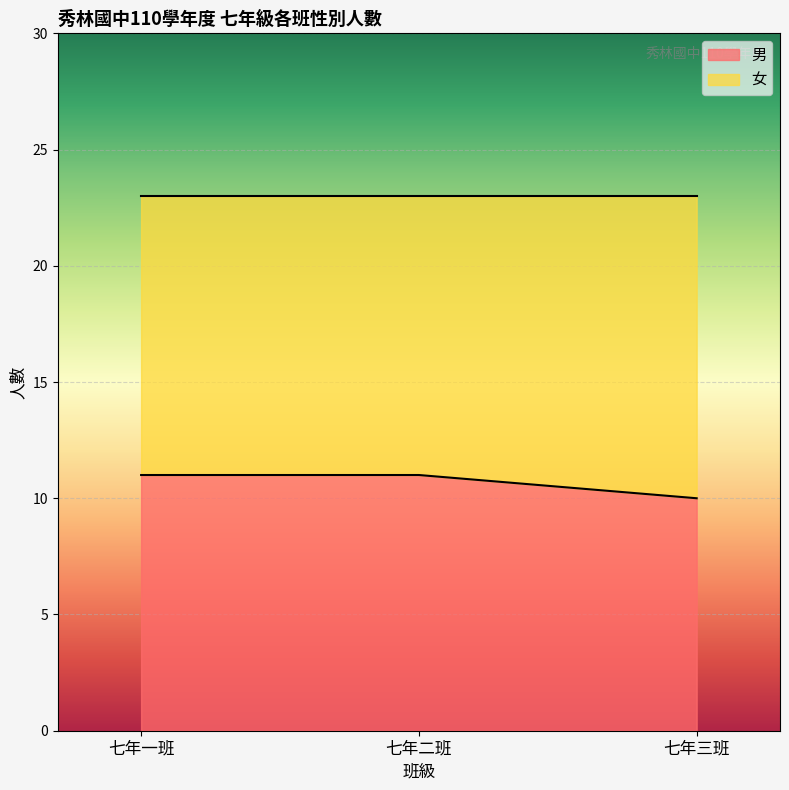

What is the minimum value shown in the chart?

10